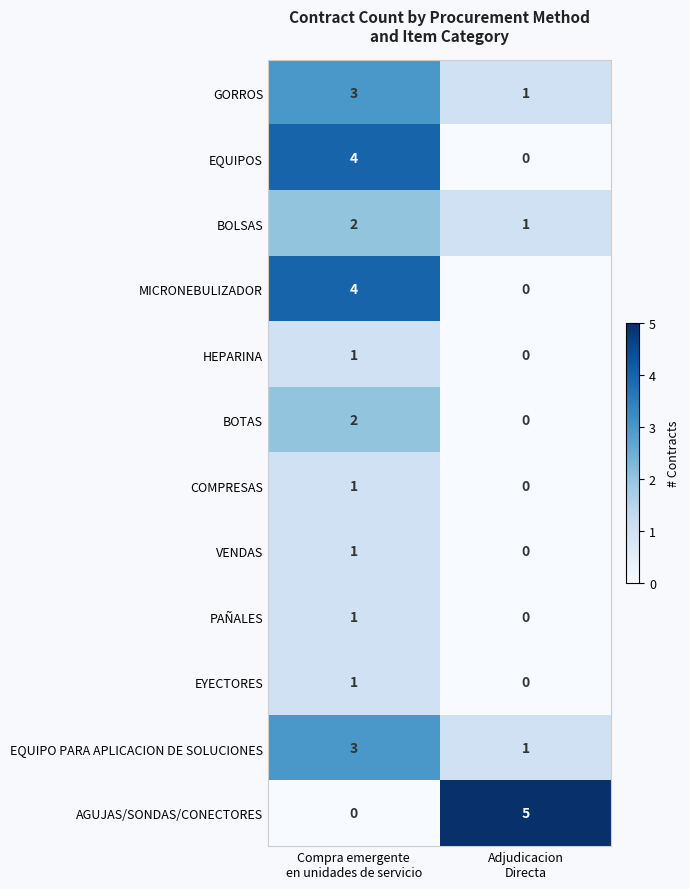

Which series has the largest total across all categories?

AGUJAS/SONDAS/CONECTORES